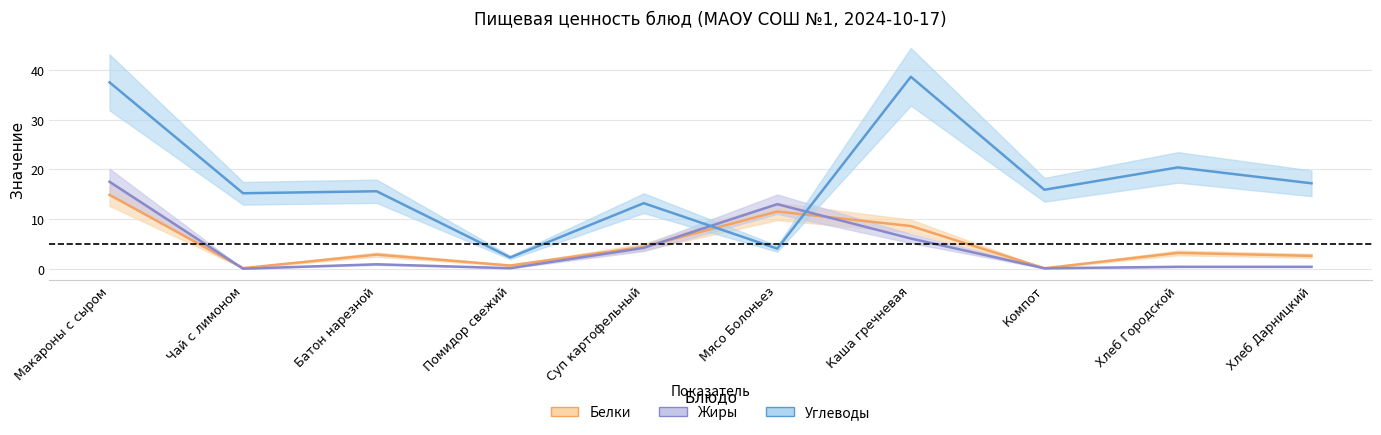

Is the value of Жиры at Макароны с сыром greater than the value of Углеводы at Батон нарезной?

Yes